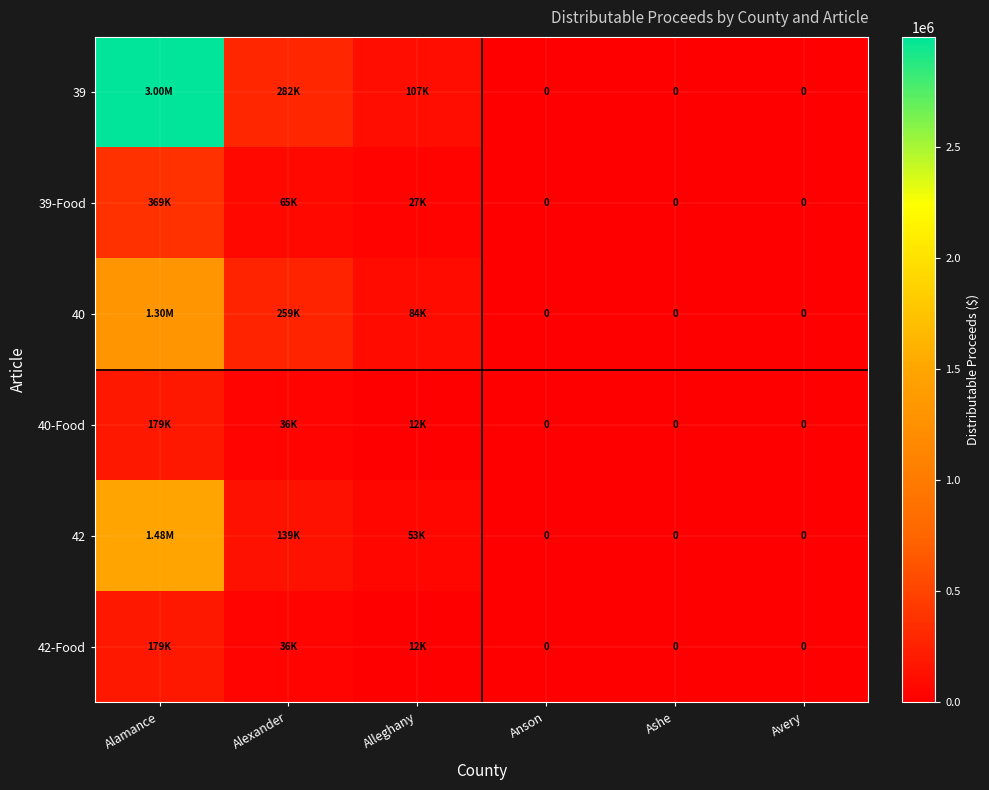

At which label does 42 reach its peak?

Alamance